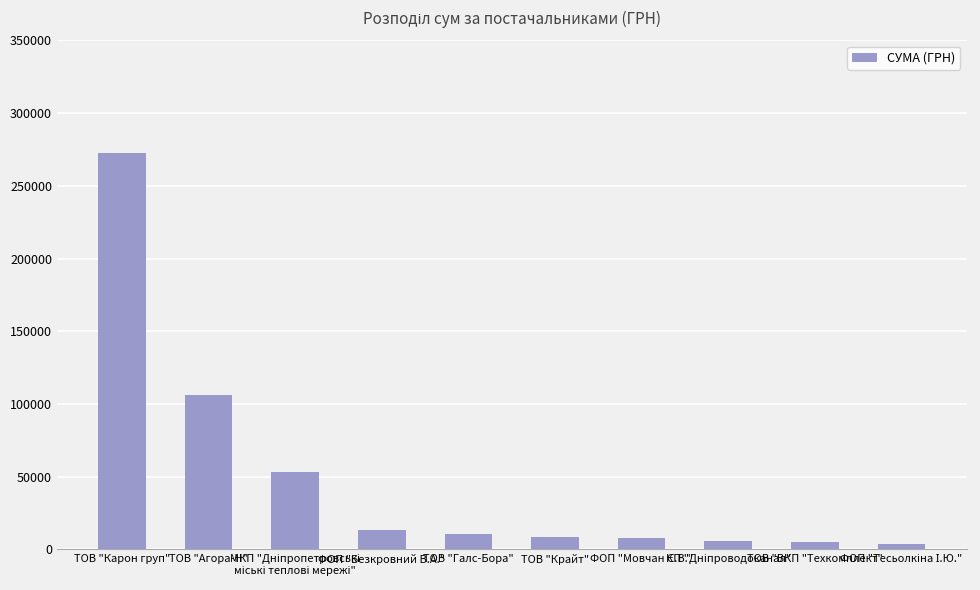

True or false: the data shows 106147.3 at ТОВ "Агора-Н".

True